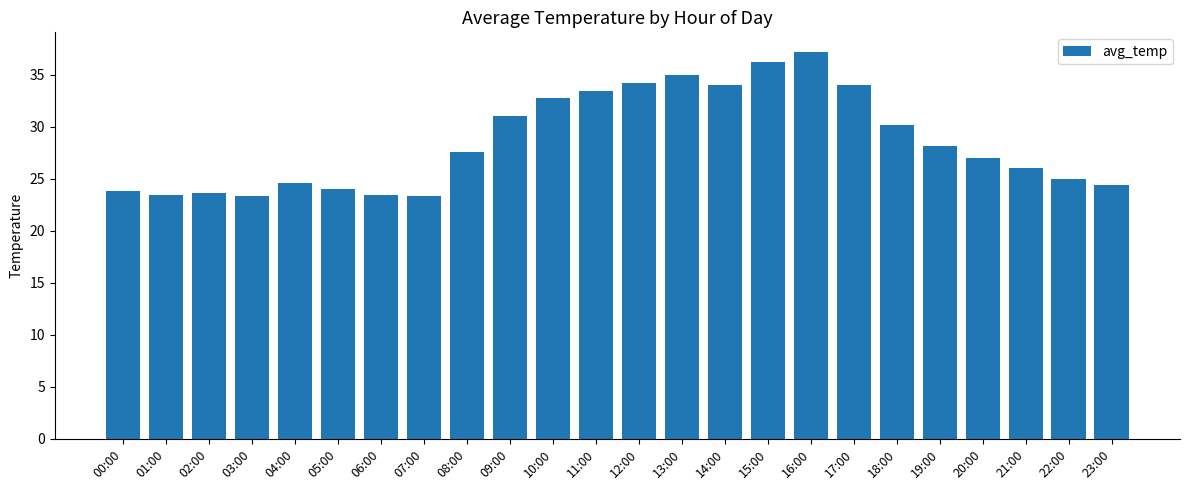

What is the label of the 23rd bar from the right?

01:00